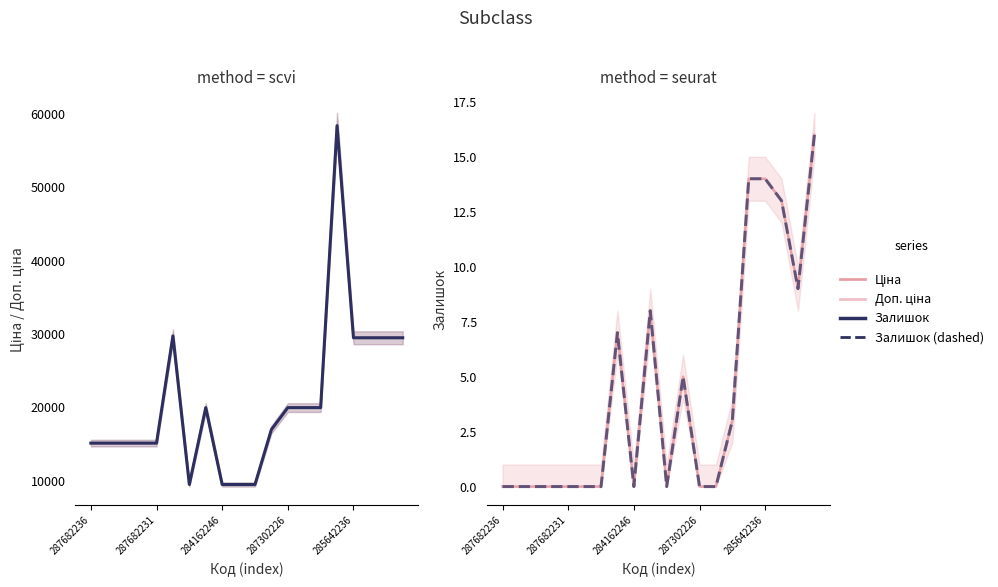

Reading left to right, what are all the values shown in this chart?

Ціна: 15120.0	15120.0	15120.0	15120.0	15120.0	29747.2	9480.1	19964.2	9480.1	9480.1	9480.1	16976.3	19964.2	19964.2	19964.2	58426.5	29491.5	29491.5	29491.5	29491.5
Доп. ціна: 15120.0	15120.0	15120.0	15120.0	15120.0	29747.2	9480.1	19964.2	9480.1	9480.1	9480.1	16976.3	19964.2	19964.2	19964.2	58426.5	29491.5	29491.5	29491.5	29491.5
Залишок: 0.0	0.0	0.0	0.0	0.0	0.0	0.0	7.0	0.0	8.0	0.0	5.0	0.0	0.0	3.0	14.0	14.0	13.0	9.0	16.0
Залишок (dashed): 0.0	0.0	0.0	0.0	0.0	0.0	0.0	7.0	0.0	8.0	0.0	5.0	0.0	0.0	3.0	14.0	14.0	13.0	9.0	16.0